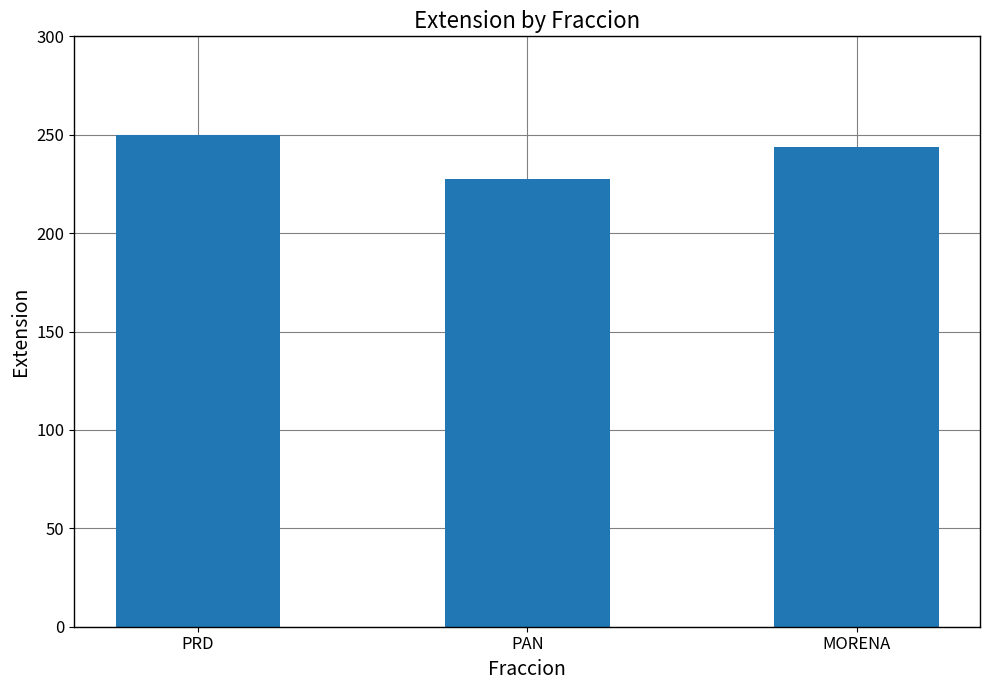

At which label is the value closest to 238?

MORENA